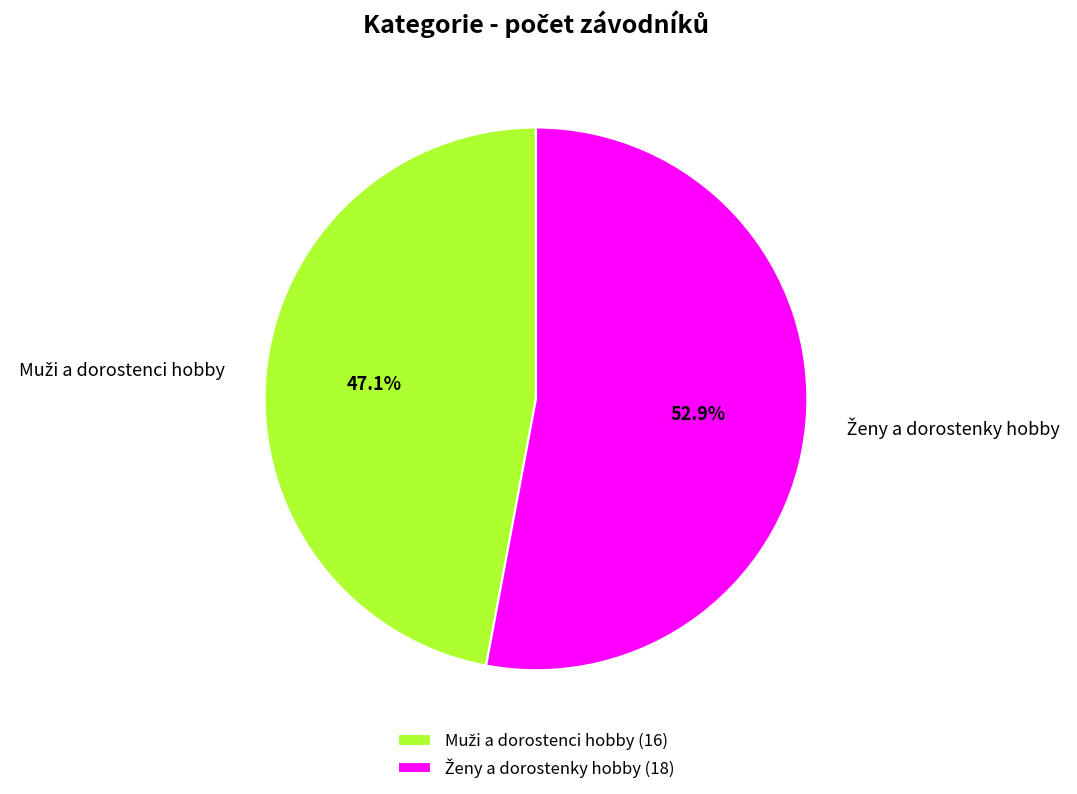

Is there a majority slice in this chart?

Yes